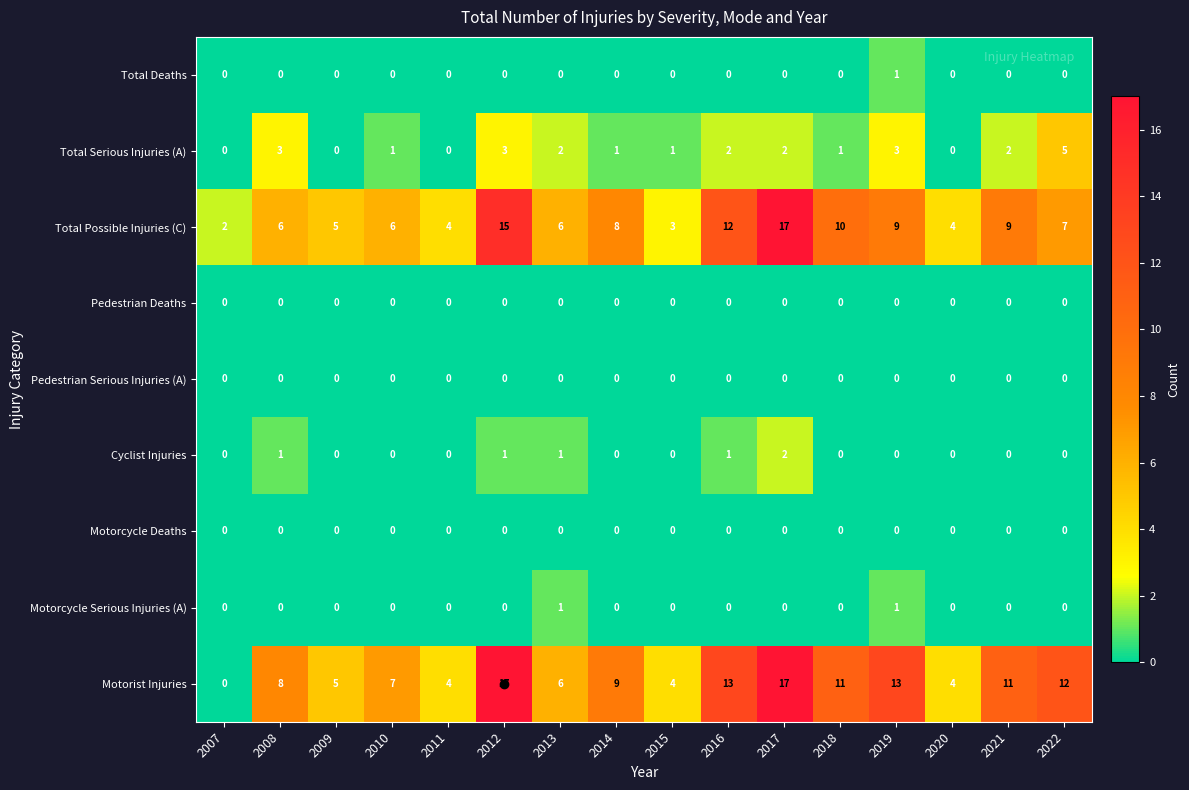

What is the highest value of the Total Serious Injuries (A) series?

5